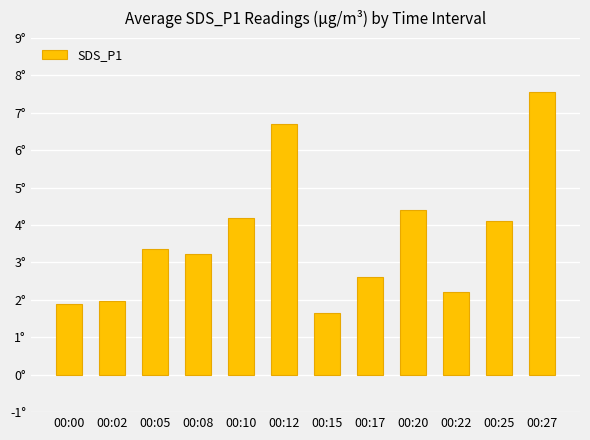

What is the change in value from 00:00 to 00:22?

+0.3